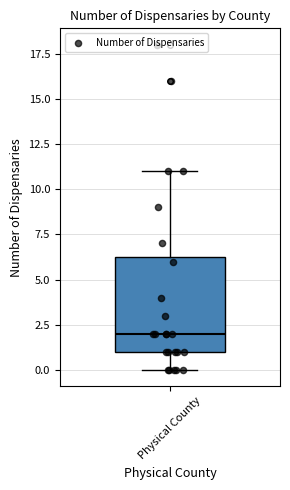

Where does the upper whisker of the box for Physical County end on the y-axis? The values are not printed on the chart, so give them approximately, as read against the axis.

11.0